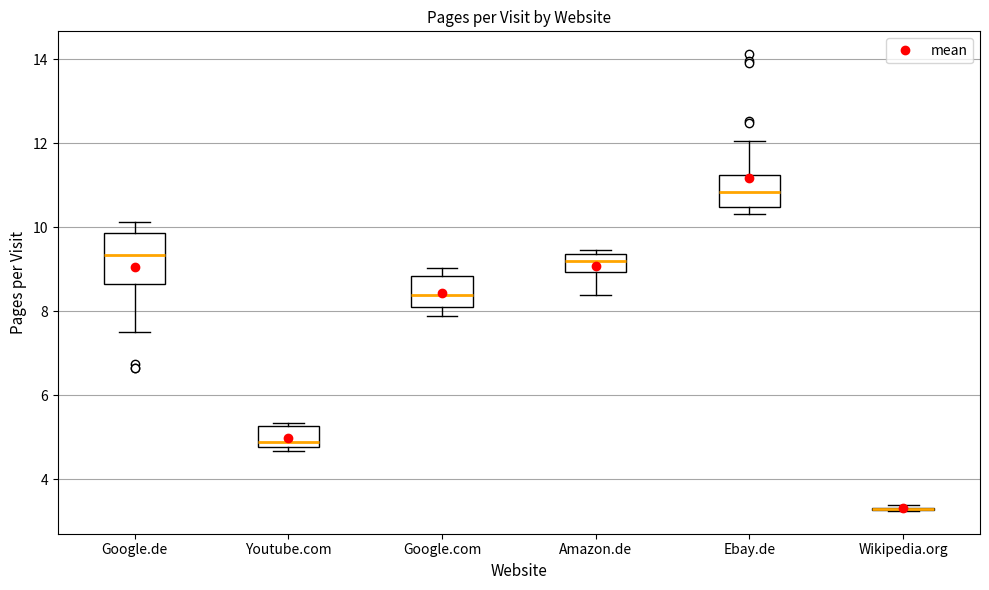

Comparing the boxes themselves (not the whiskers), which one is the tallest?

Google.de